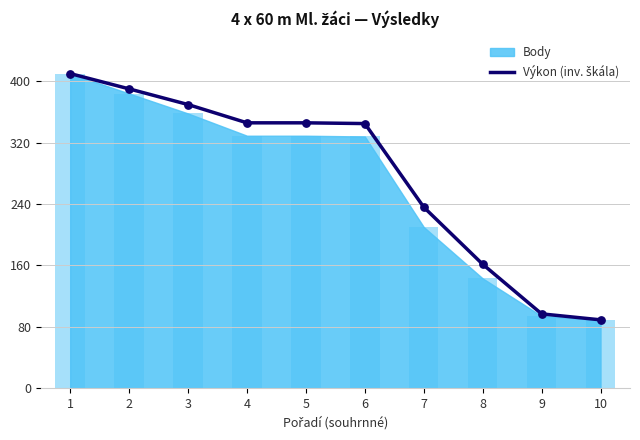

Which has a higher value, 10 or 4?

4